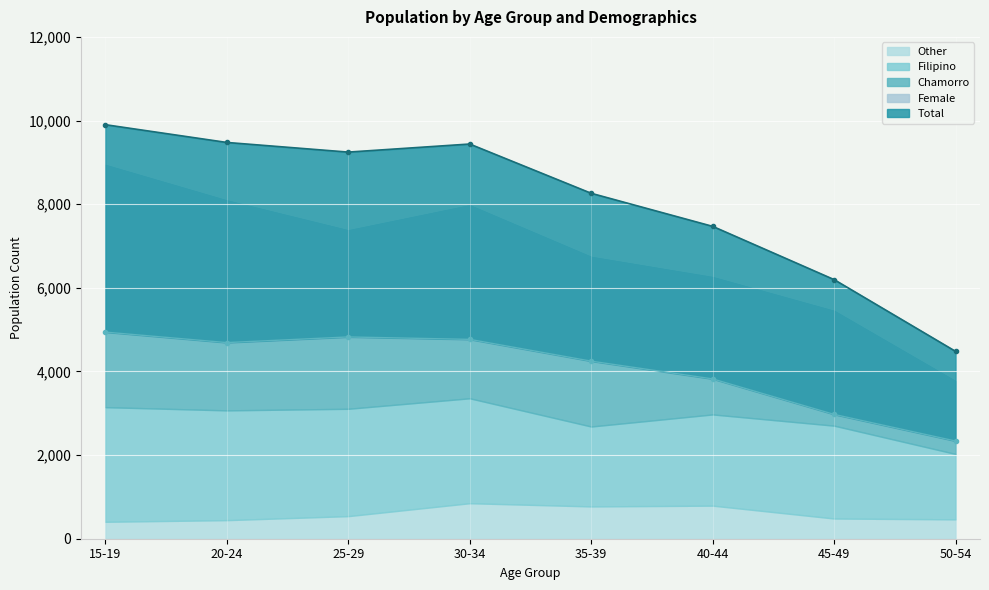

What is the maximum value shown in the chart?

9901